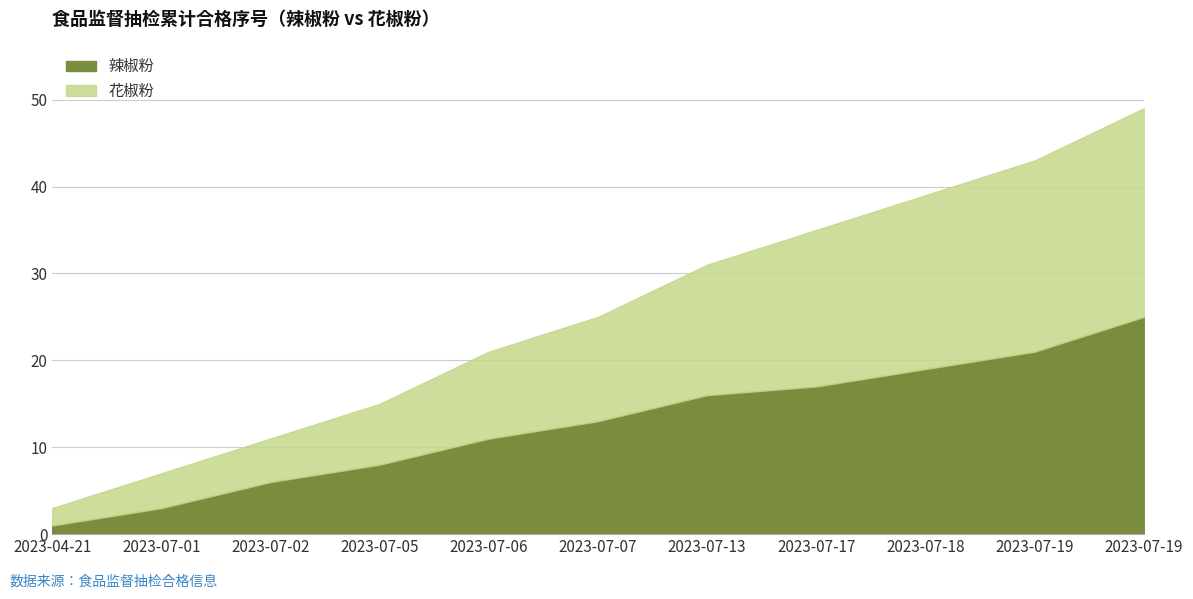

Where is 辣椒粉 nearest to the value 13?

2023-07-07